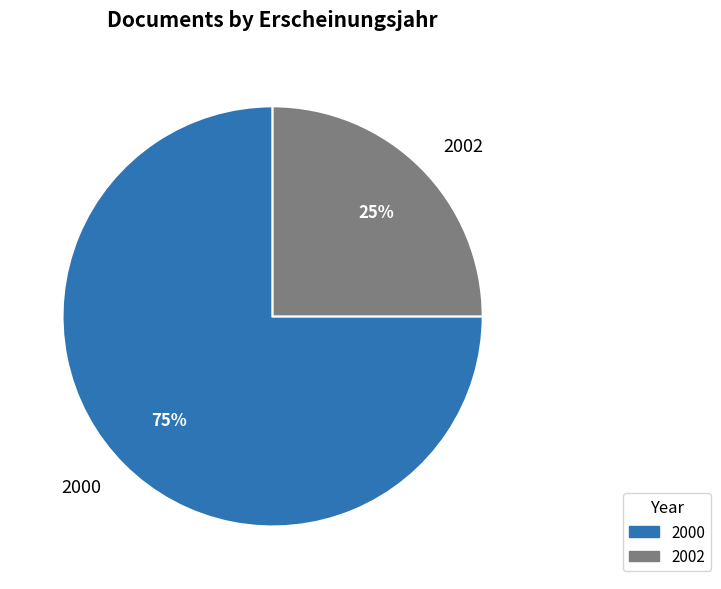

Which has a higher value, 2000 or 2002?

2000